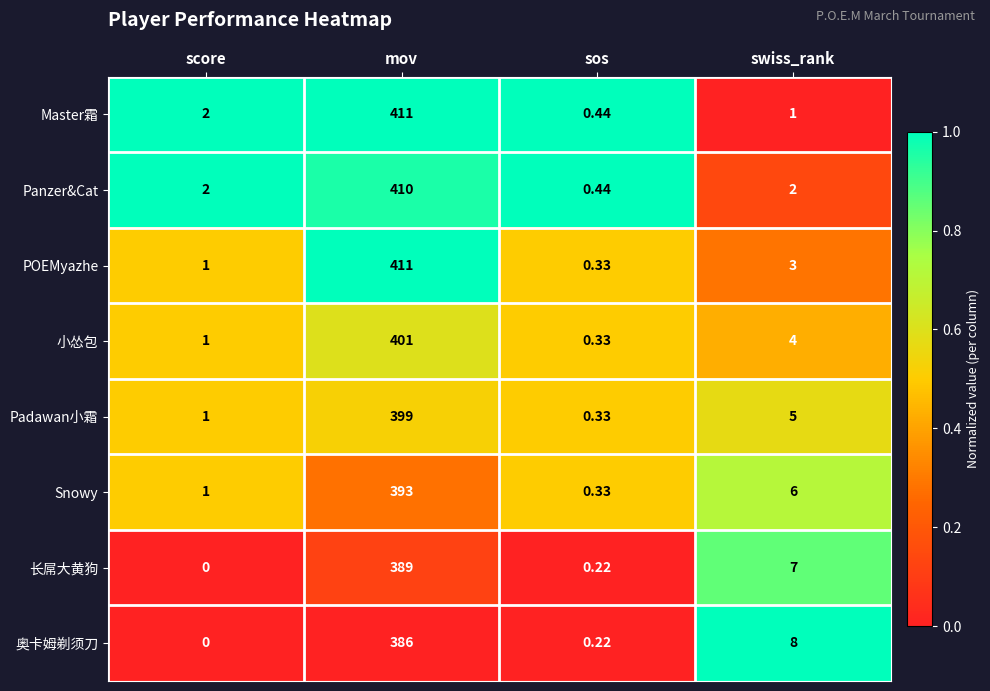

At swiss_rank, list the series in order from largest to smallest.

奥卡姆剃须刀, 长屌大黄狗, Snowy, Padawan小霜, 小怂包, POEMyazhe, Panzer&Cat, Master霜